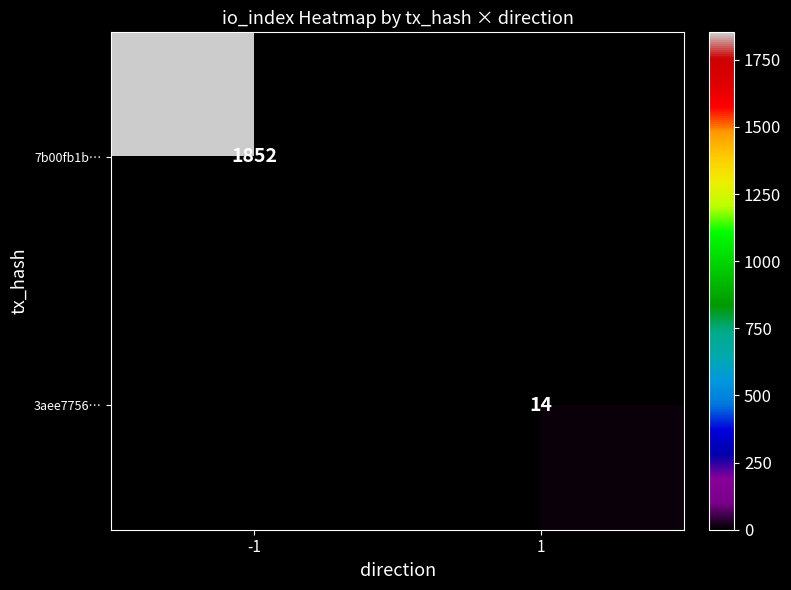

Is the value of 3aee7756… at 1 greater than the value of 7b00fb1b… at -1?

No